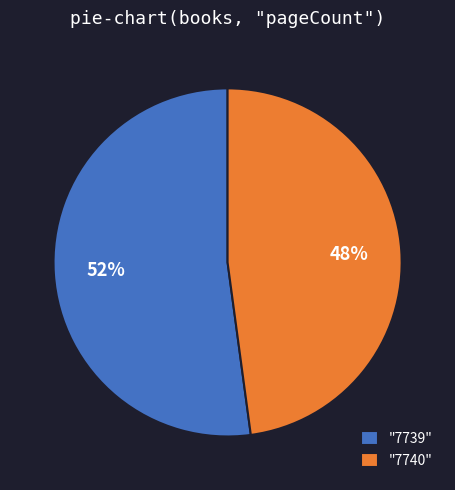

Do "7740" and "7739" together represent more than half of the pie?

Yes